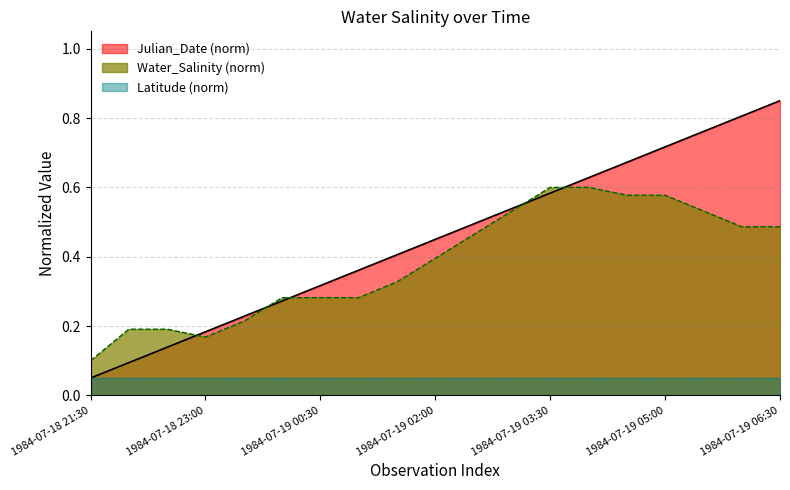

What is the value of the Julian_Date_frac point at the 16th from the left?

0.7